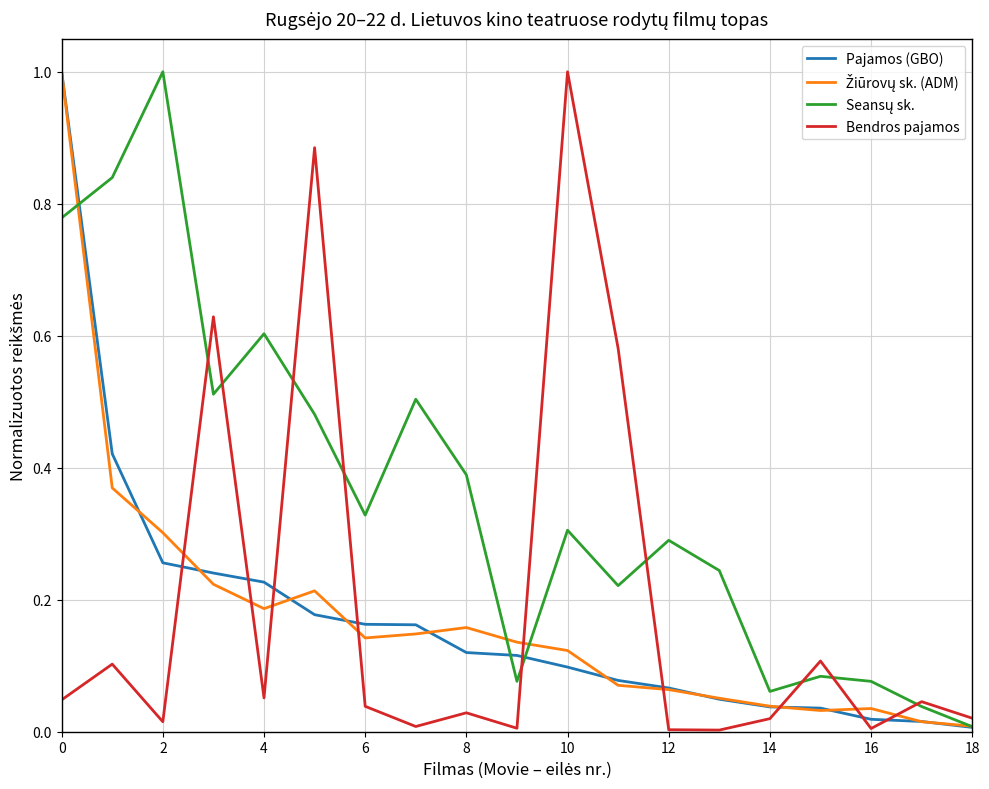

What is the greatest value displayed?

1.0